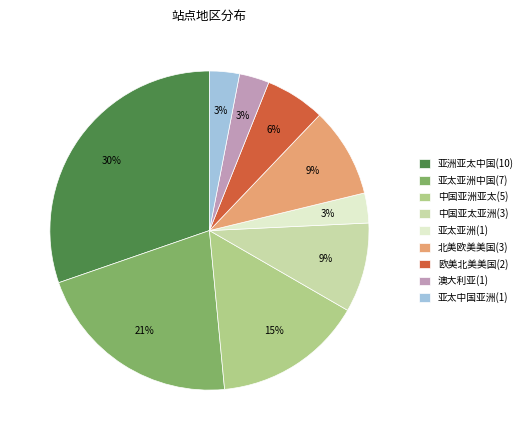

Do 澳大利亚(1) and 亚太中国亚洲(1) together represent more than half of the pie?

No